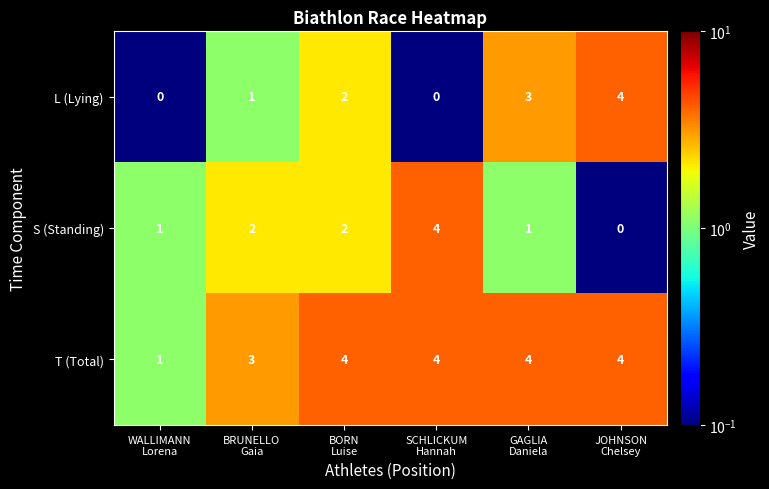

What is the difference between the highest and lowest values at WALLIMANN
Lorena?

1